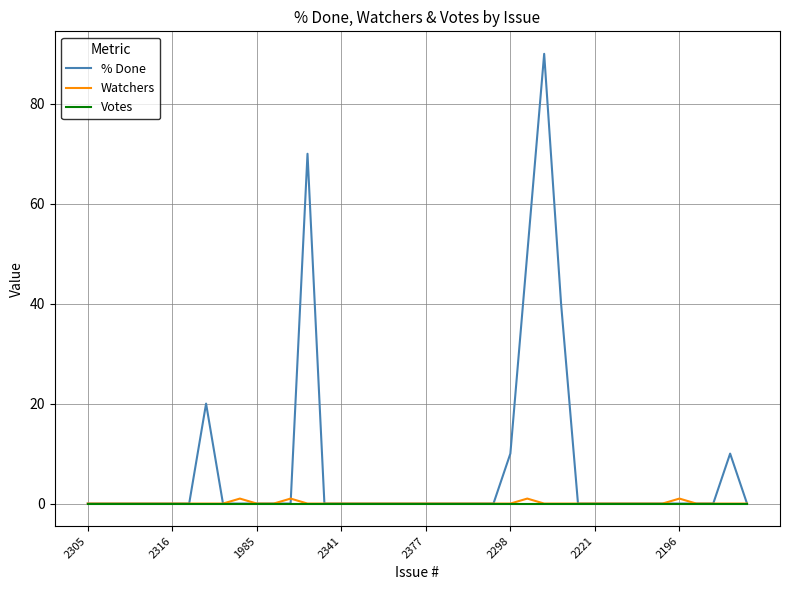

Which series has the widest spread of values?

% Done